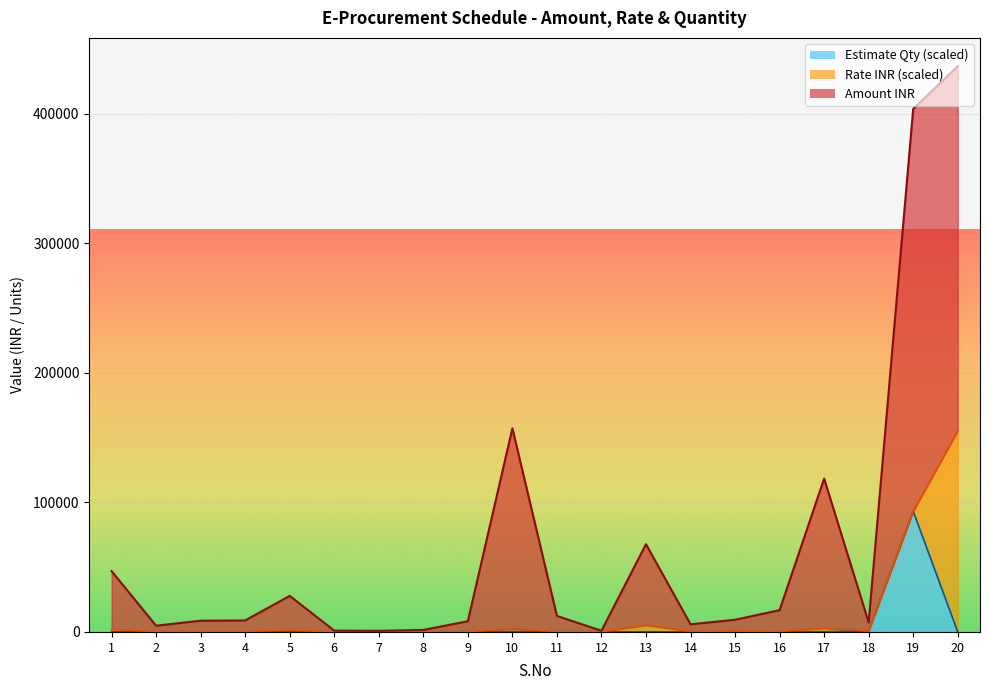

True or false: Amount INR and Estimate Qty intersect in this chart.

False